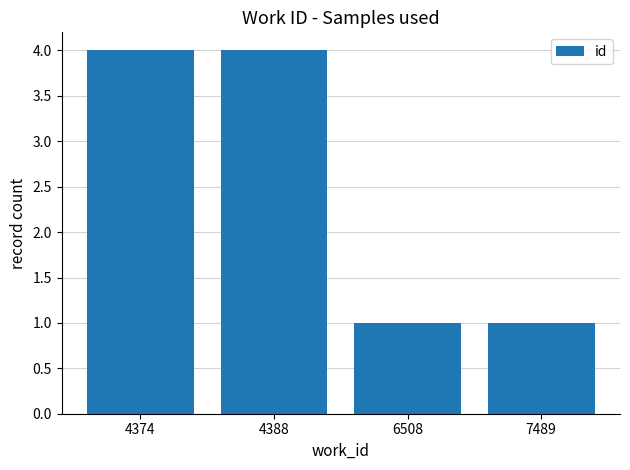

Reading left to right, transcribe all the data shown in this chart.

4374=4	4388=4	6508=1	7489=1